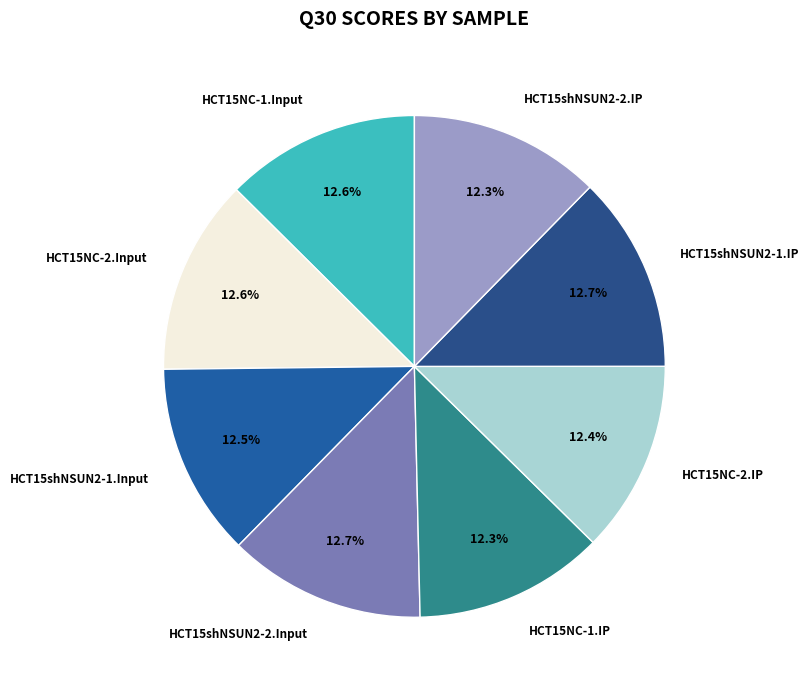

How many slices are in this pie chart?

8